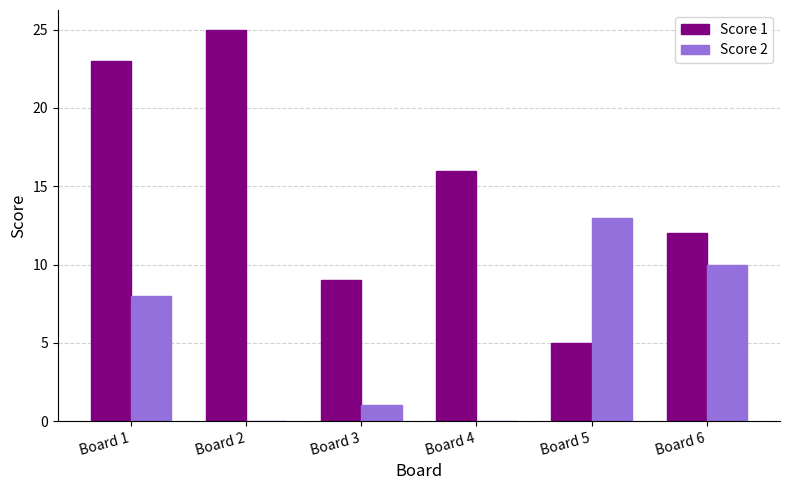

Are the bars grouped side by side (vs. stacked)?

Yes